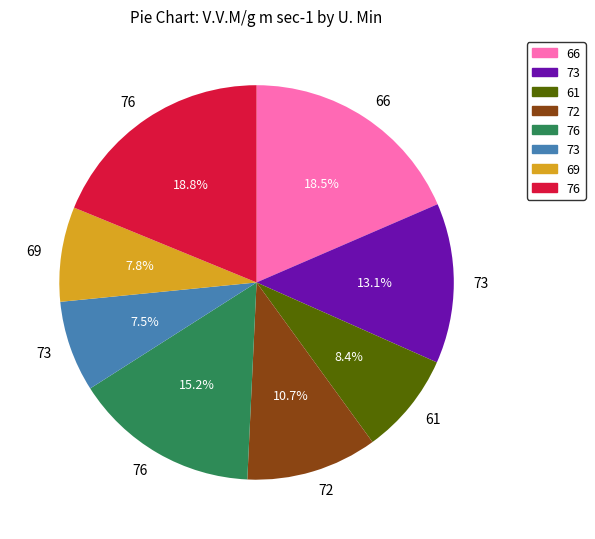

Does any single category account for the majority?

No